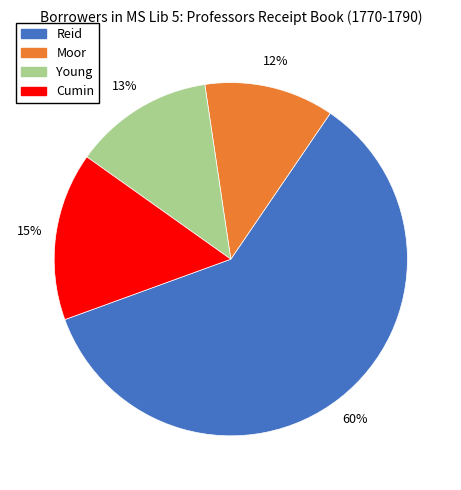

Combined, do Cumin and Reid account for over 50%?

Yes